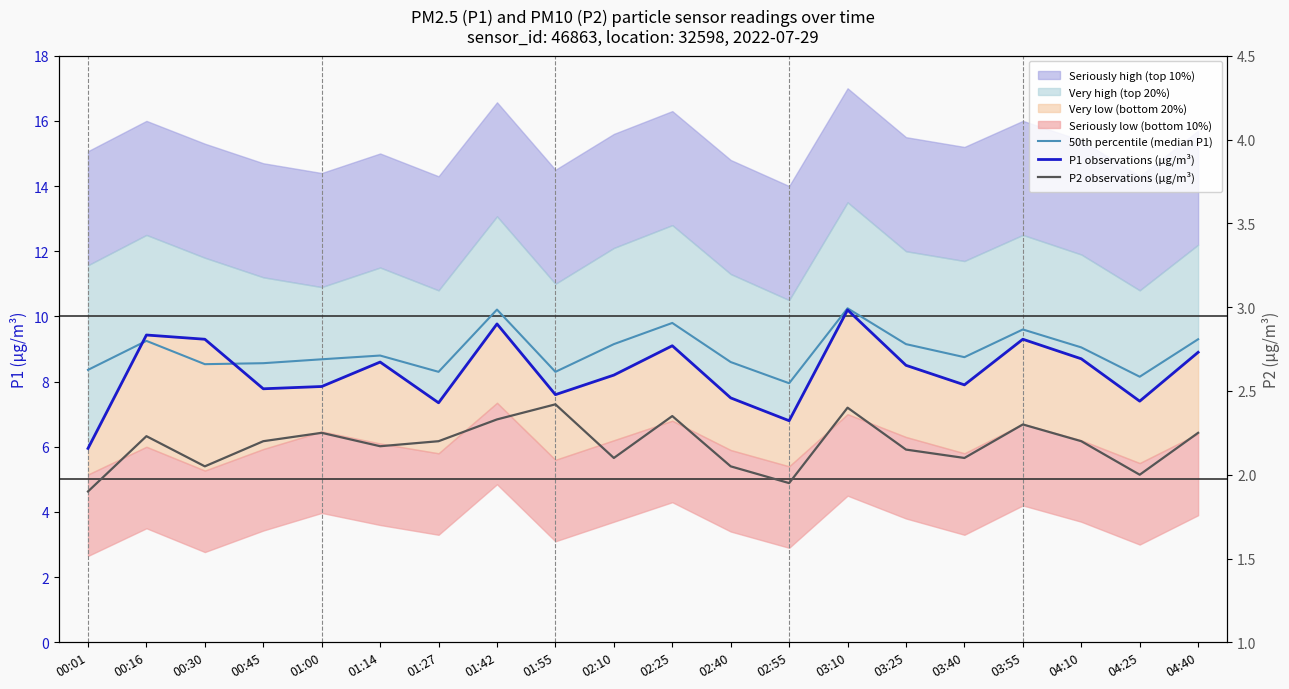

What is the difference between the P1 observations (µg/m³) values at 02:10 and 01:42?

1.6